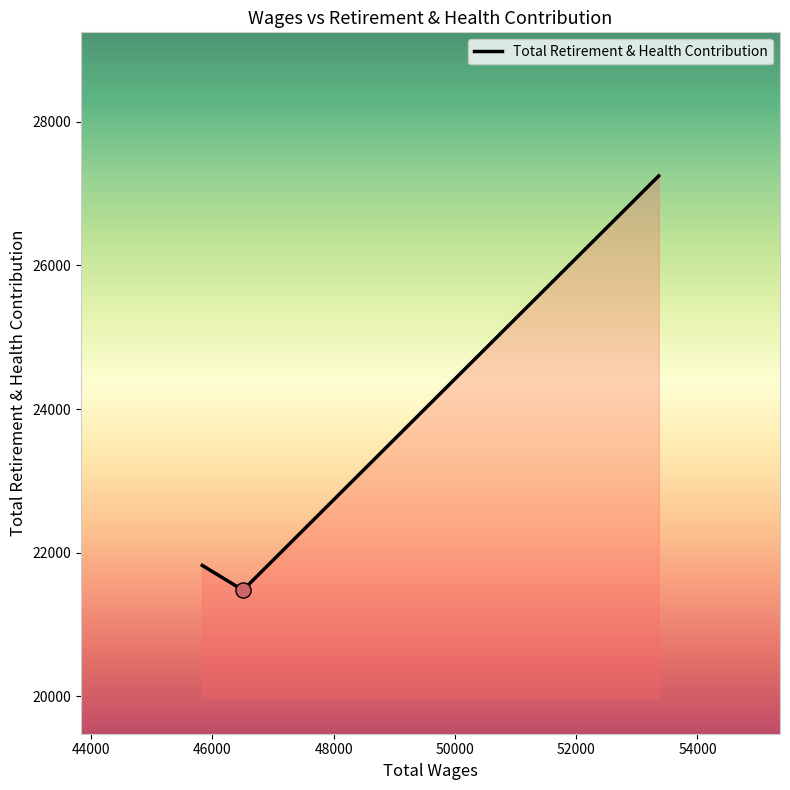

What is the minimum value shown in the chart?

21476